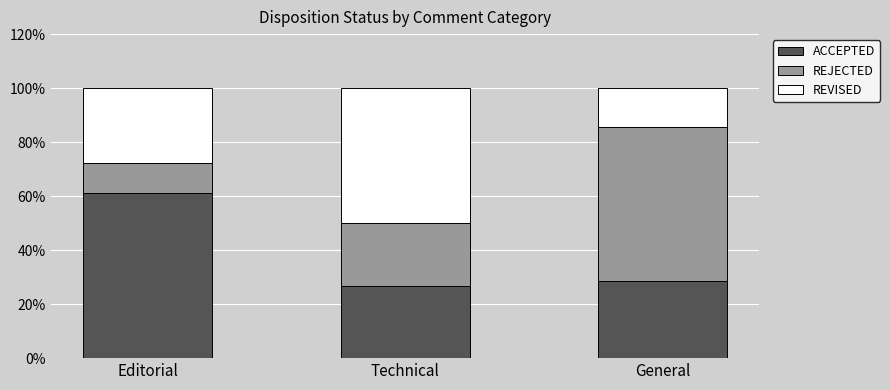

Are the bars horizontal?

No